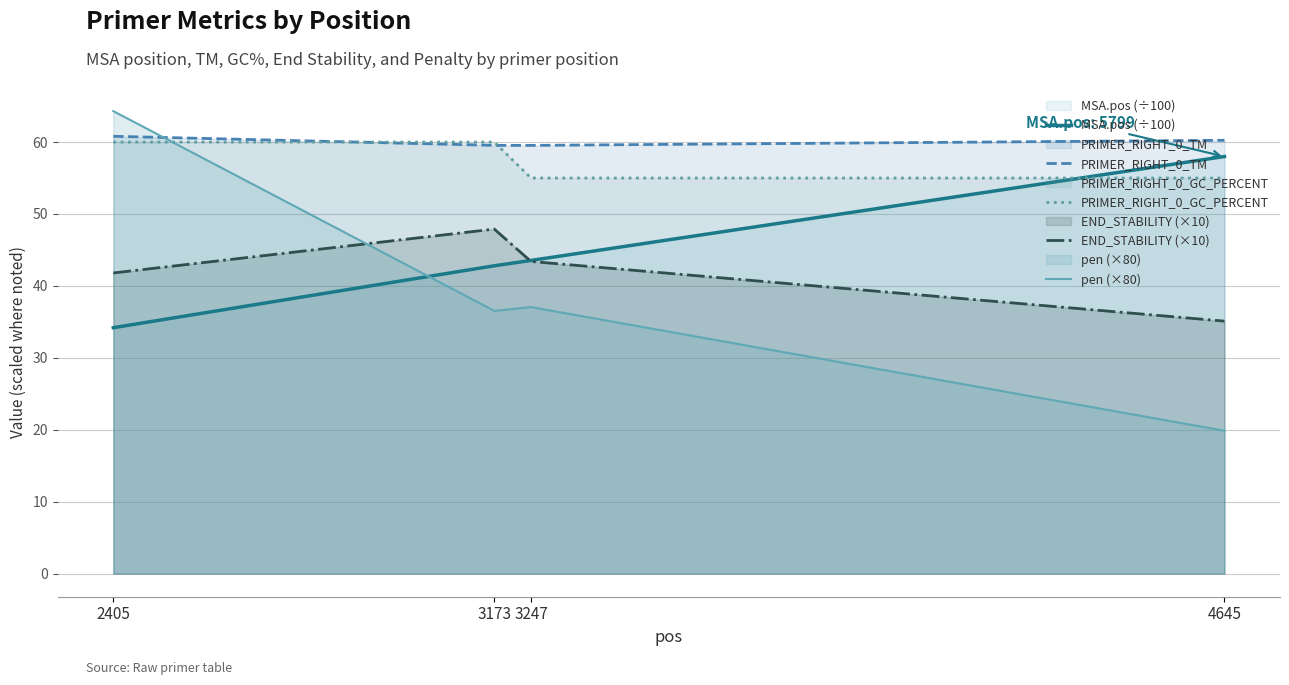

Reading right to left, list all the values displayed in this chart.

MSA.pos (÷100): 58.0	43.5	42.8	34.2
PRIMER_RIGHT_0_TM: 60.2	59.5	59.5	60.8
PRIMER_RIGHT_0_GC_PERCENT: 55.0	55.0	60.0	60.0
END_STABILITY (×10): 35.1	43.4	47.9	41.8
pen (×80): 19.9	37.1	36.5	64.3